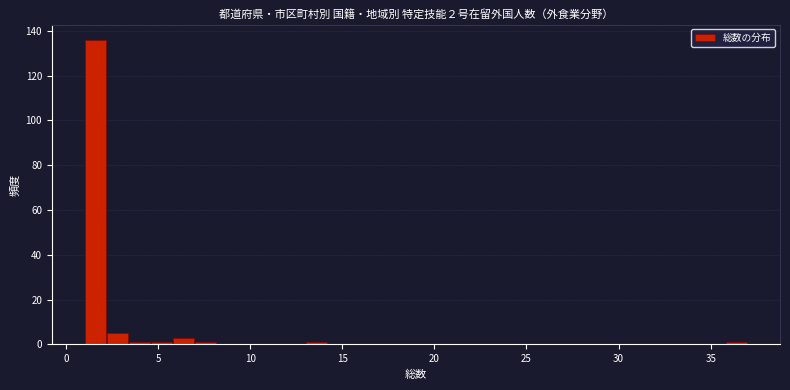

Around what value on the x-axis is the tallest bar? Give the approximate position of its centre, as read against the axis.

1.5